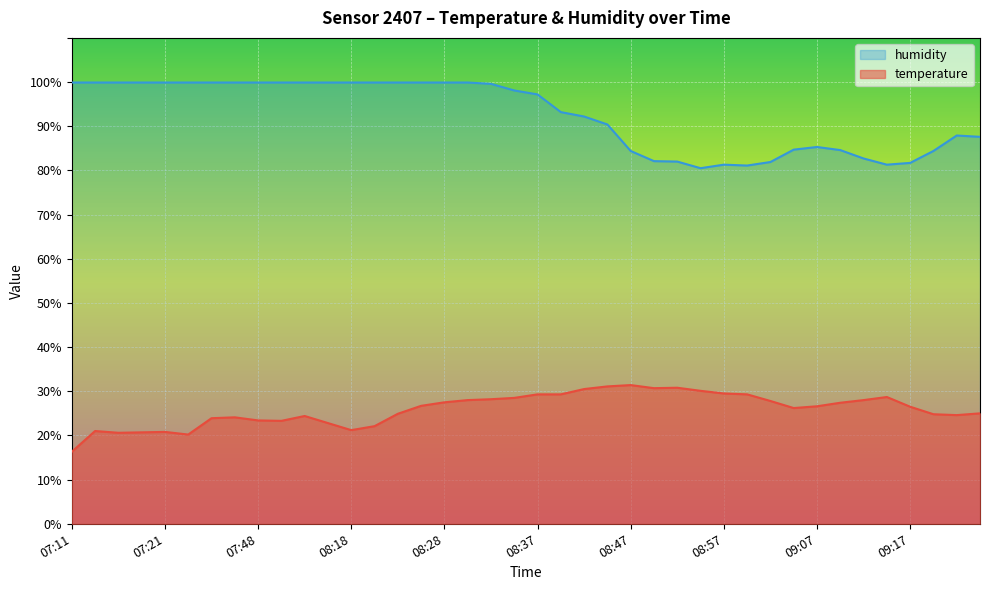

What is the smallest value displayed?

16.3